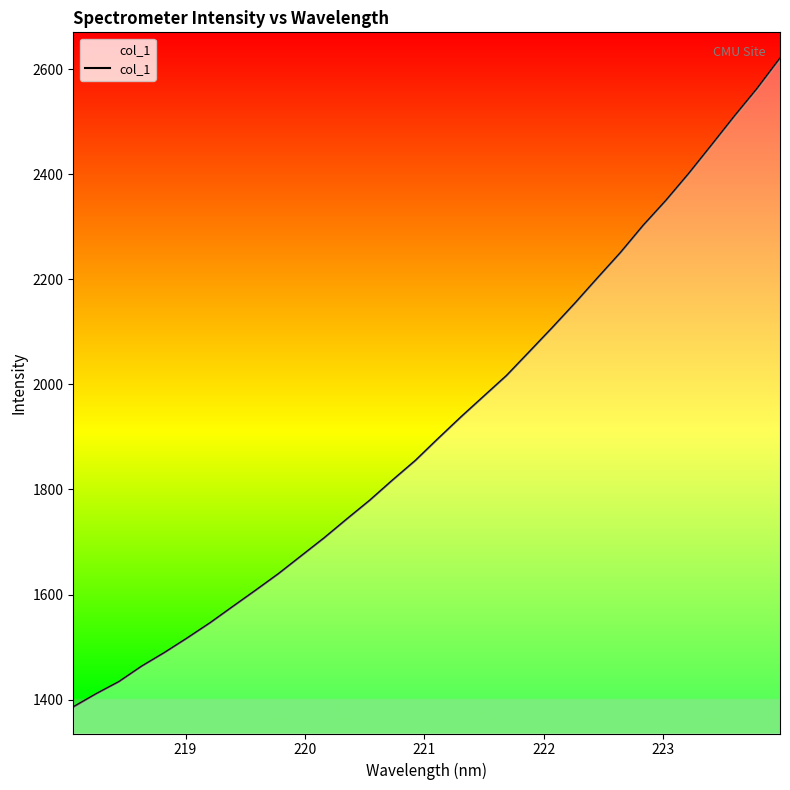

What is the difference between the maximum and minimum values?

1234.2